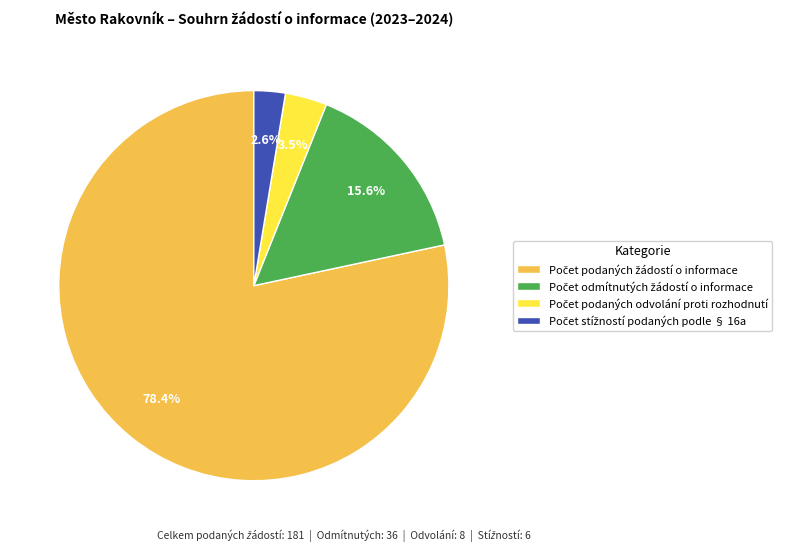

Is there a majority slice in this chart?

Yes